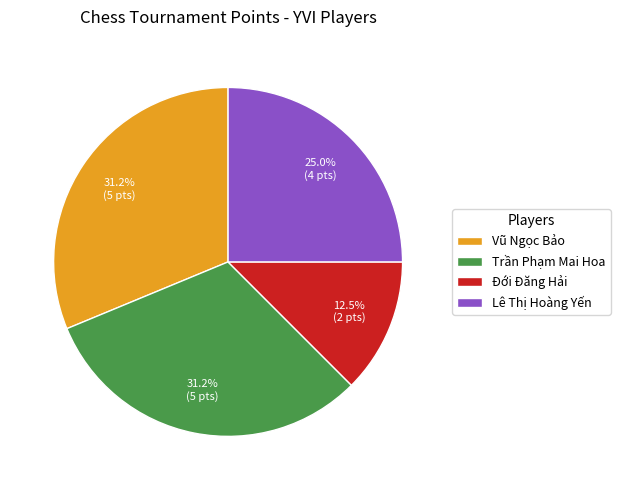

What is the smallest slice in the pie chart?

Đới Đăng Hải